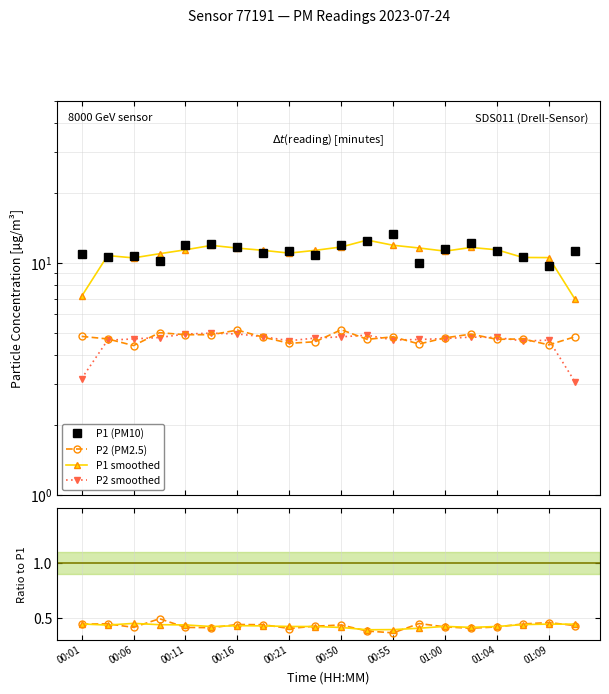

What is the average value of the P1 smoothed series?

10.9